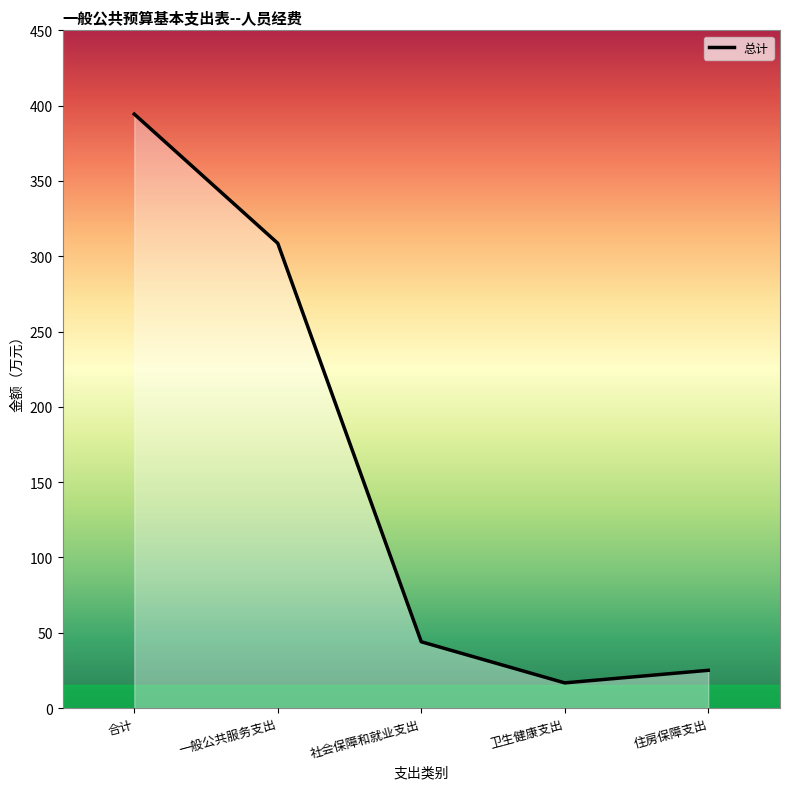

True or false: there are more than 0 points higher than both neighbors.

False